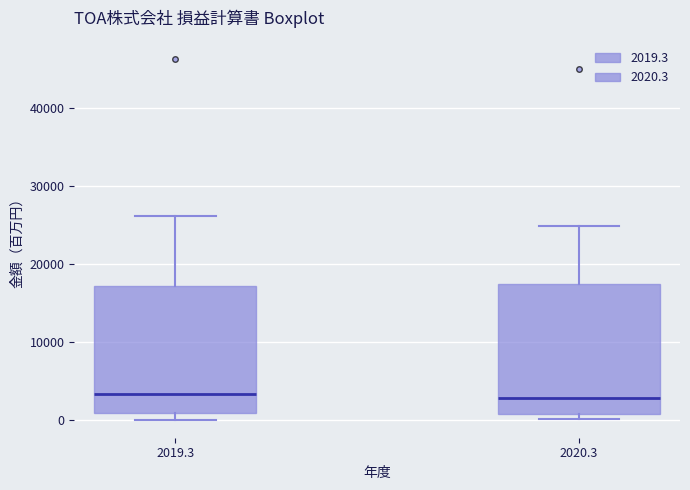

Where is the lower edge of the box at x = 2020.3 on the y-axis? The values are not printed on the chart, so give them approximately, as read against the axis.

1000